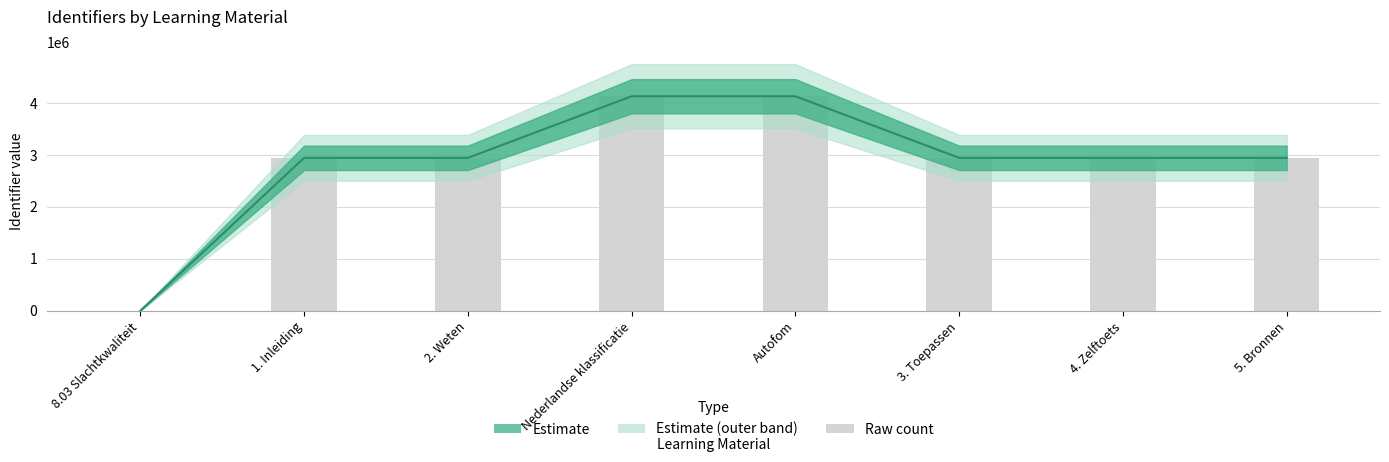

Where does the data first go above 2940230?

Nederlandse klassificatie